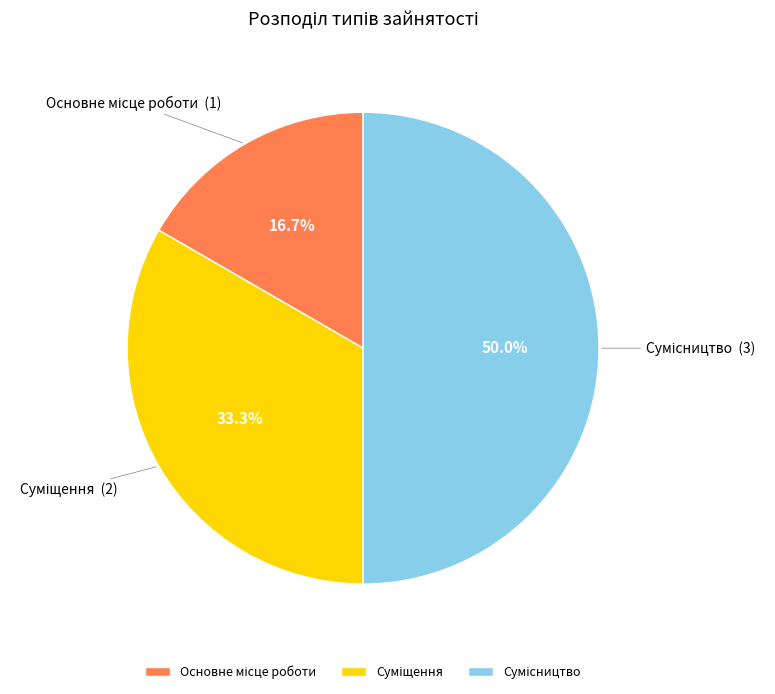

Approximately how many times larger is the value at Сумісництво compared to Суміщення?

1.5